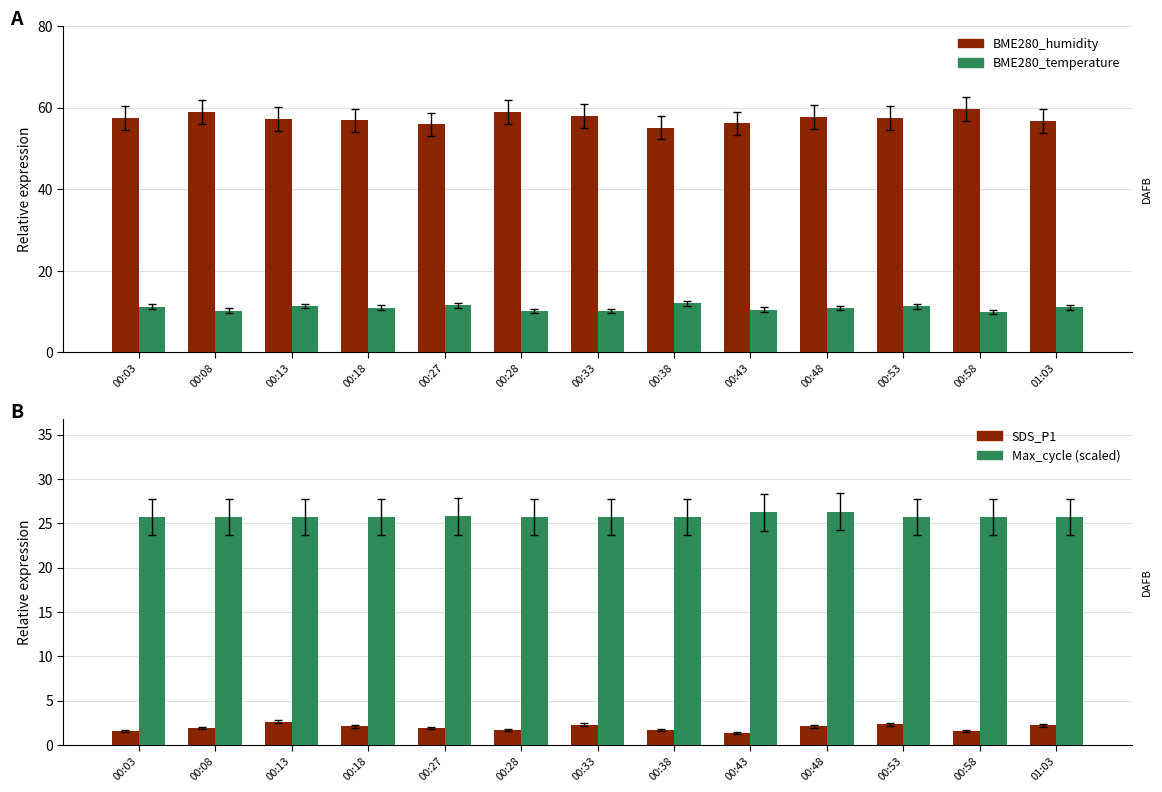

What value does the BME280_temperature series have at 00:58?

9.8